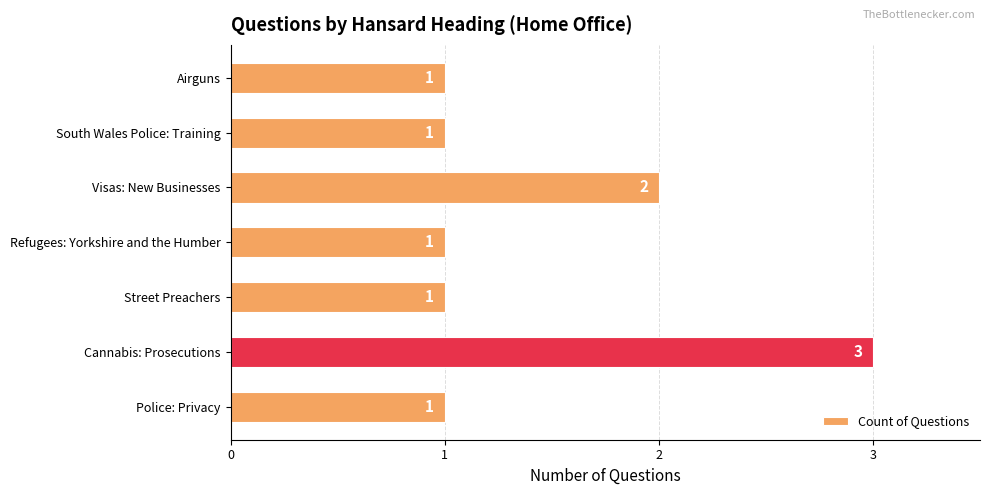

What is the sum of the values at Cannabis: Prosecutions and Visas: New Businesses?

5